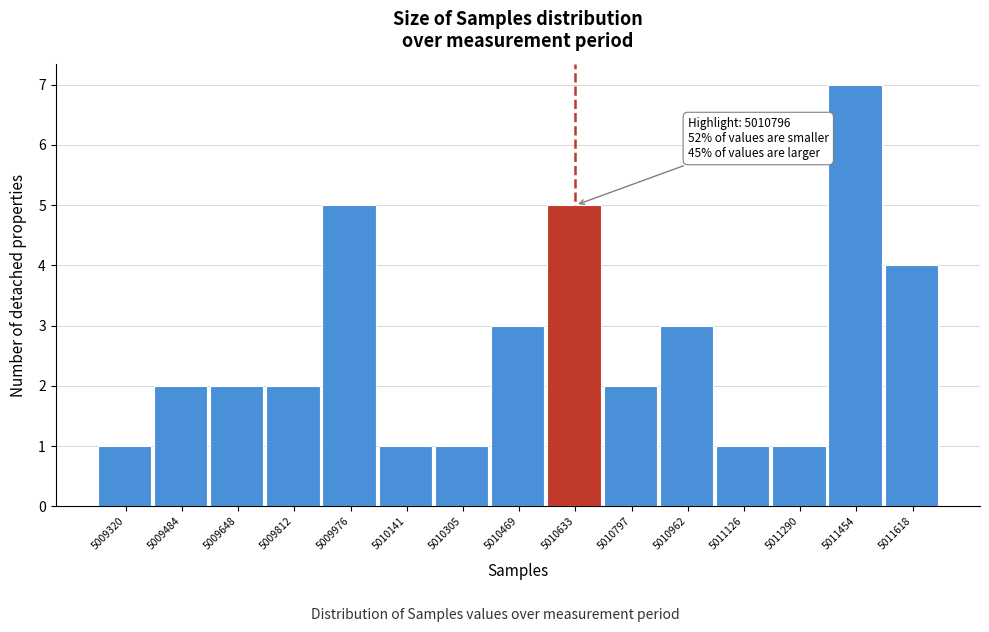

Reading left to right, list all the values displayed in this chart.

1	2	2	2	5	1	1	3	5	2	3	1	1	7	4